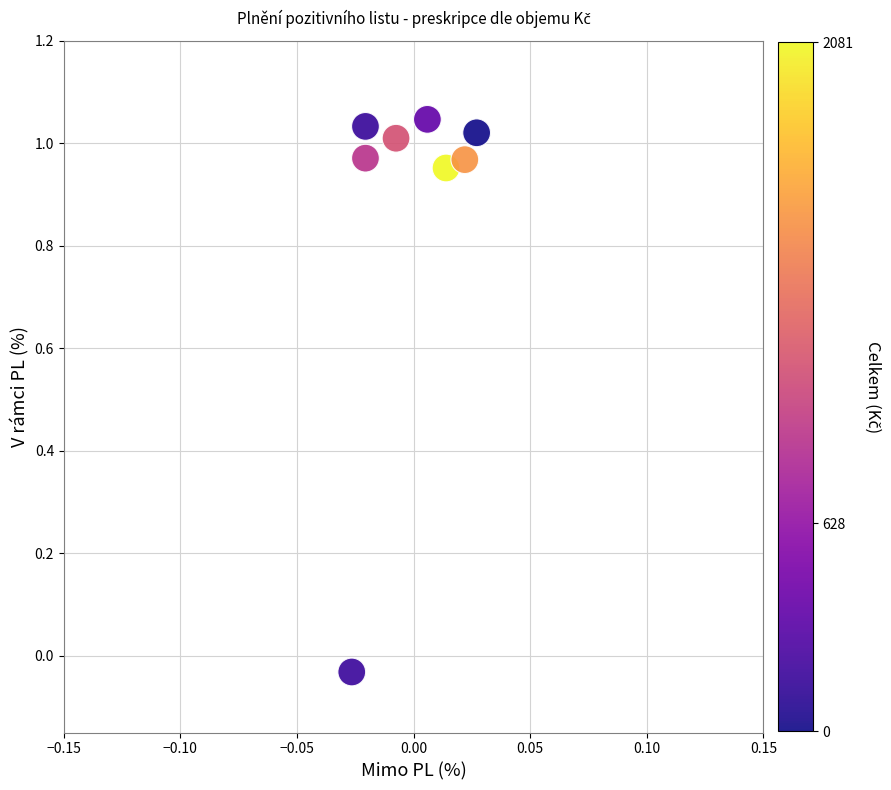

What is the range of Y values (max minus min)?

1.1